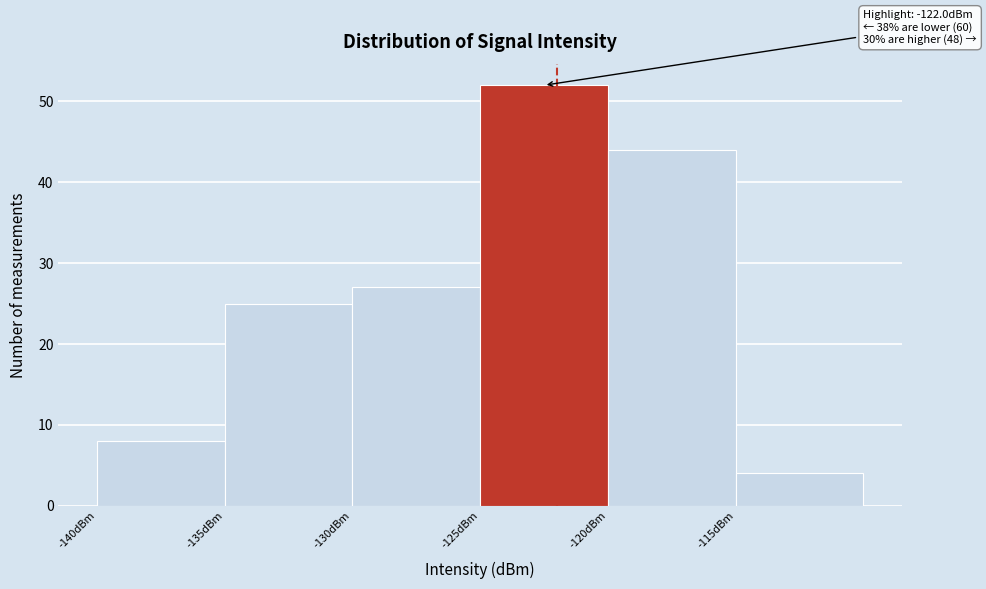

Over which range of the x-axis is the bar tallest?

-125 to -120